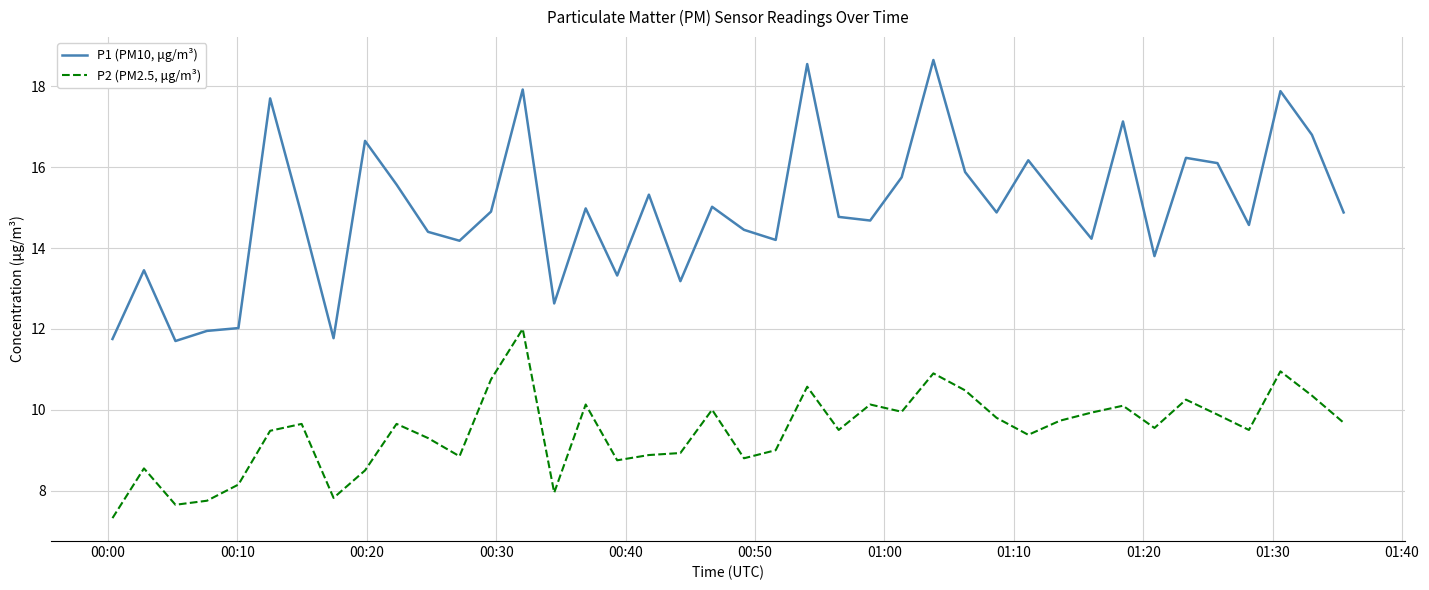

List the series in order of their peak value, highest first.

P1 (PM10, μg/m³), P2 (PM2.5, μg/m³)